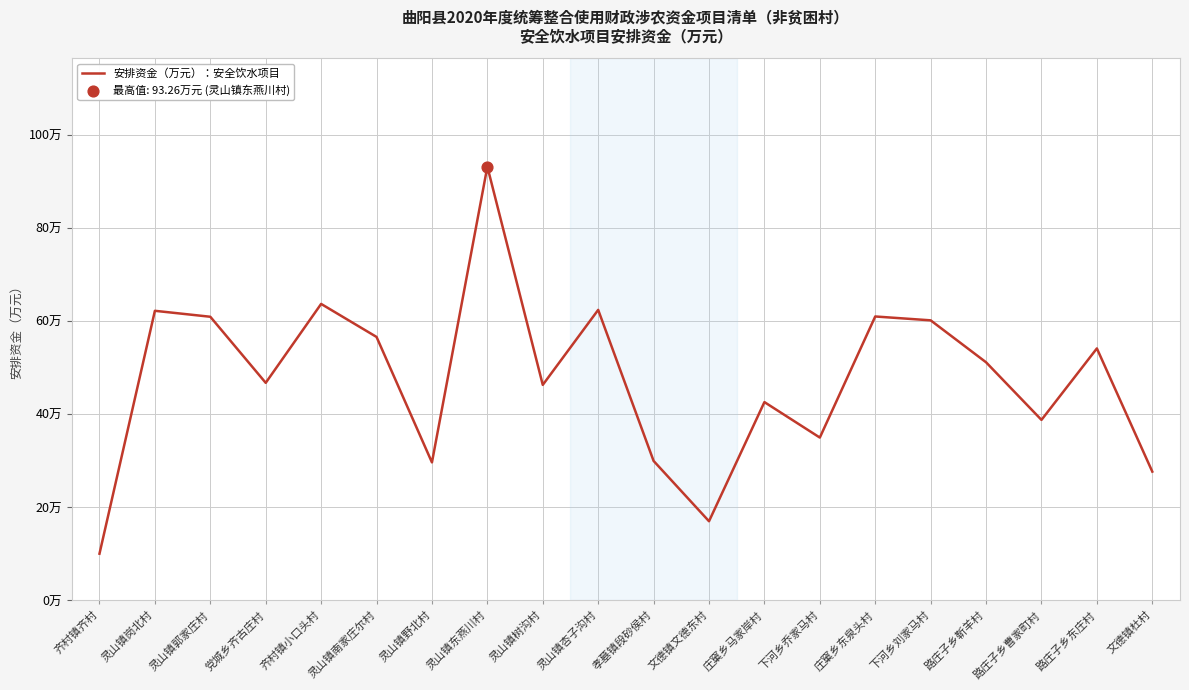

Approximately how many times larger is the value at 路庄子乡东庄村 compared to 文德镇杜村?

2.0